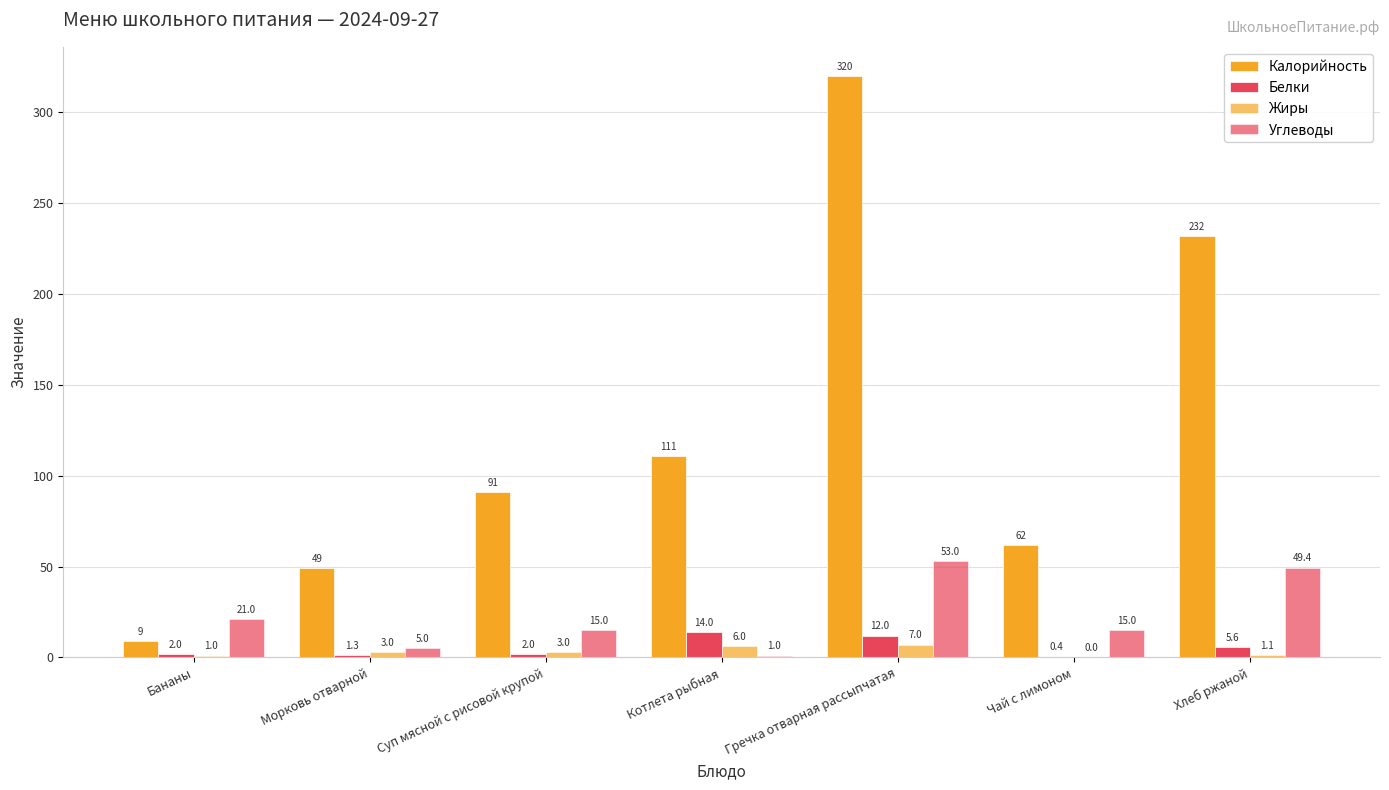

What is the maximum value shown in the chart?

320.0